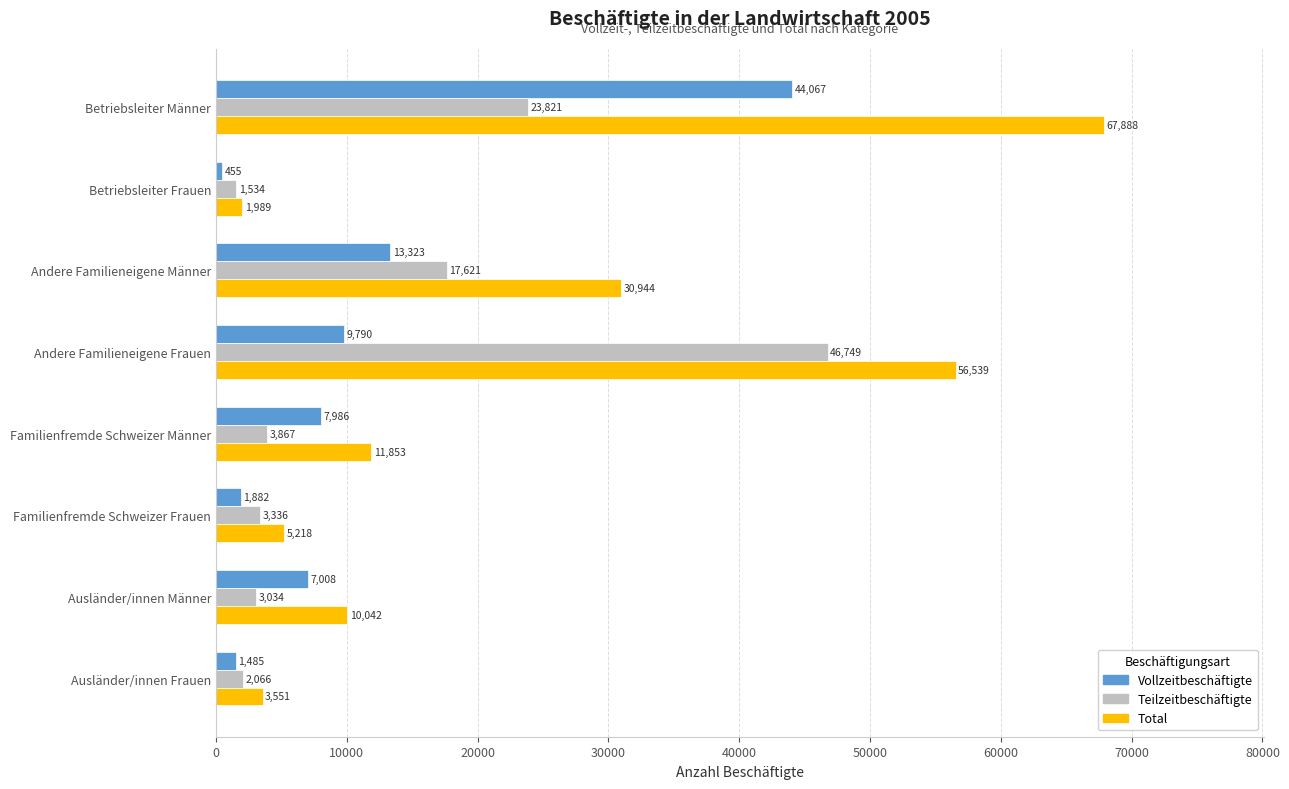

List the series in order of their peak value, lowest first.

Vollzeitbeschäftigte, Teilzeitbeschäftigte, Total